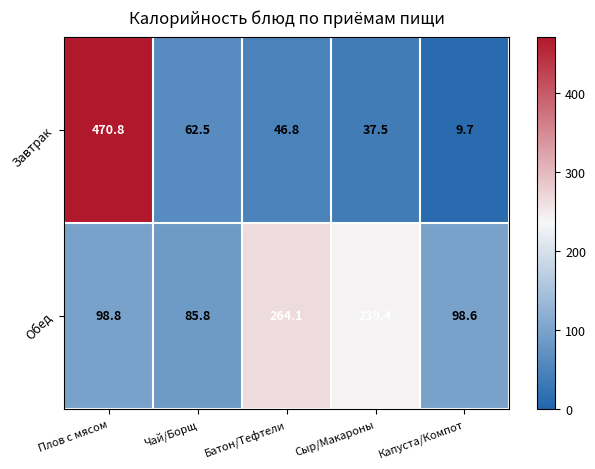

Is it true that Завтрак equals 124.7 at Плов с мясом?

False